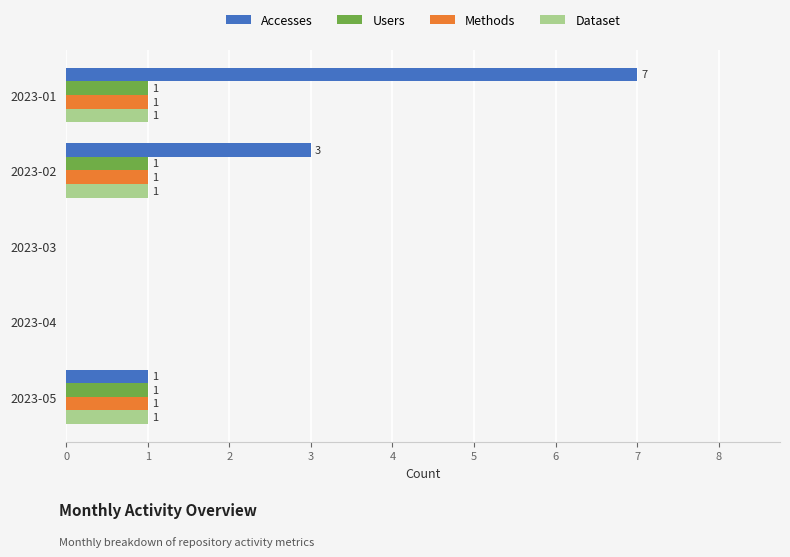

What is the sum of all Methods values?

3